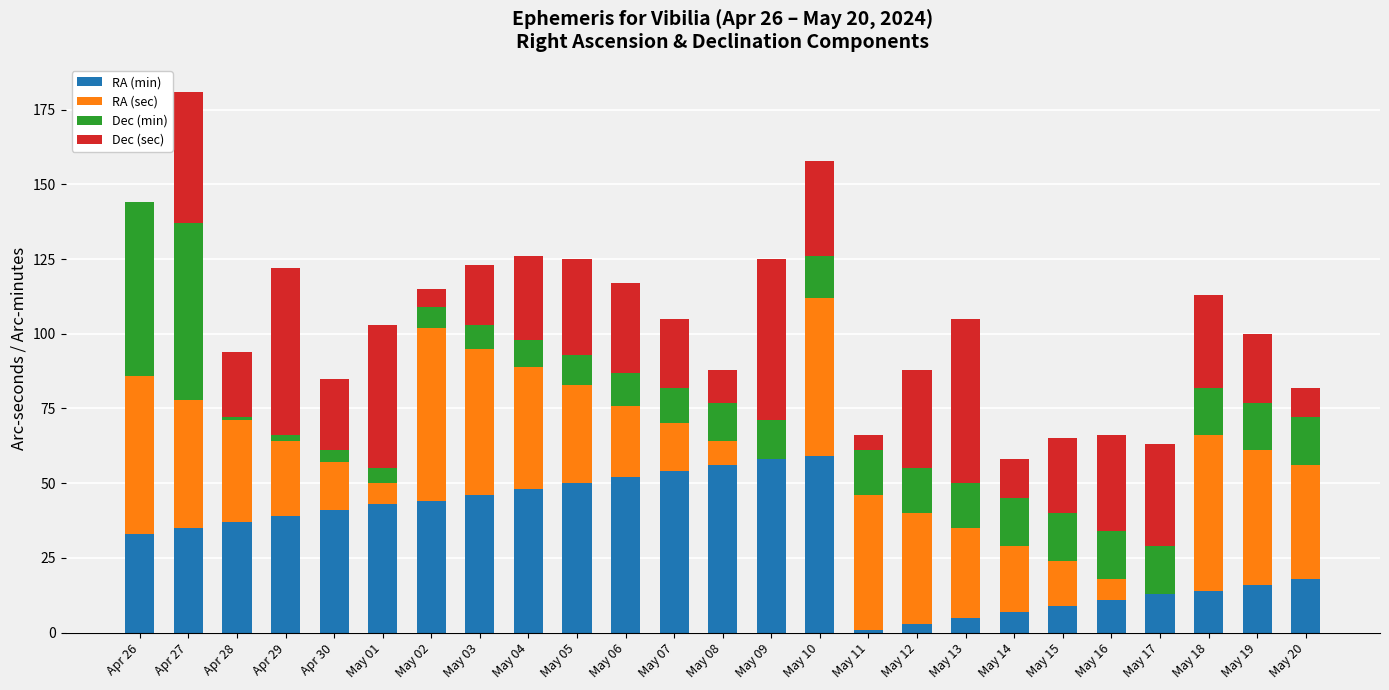

Does the chart contain stacked bars?

Yes